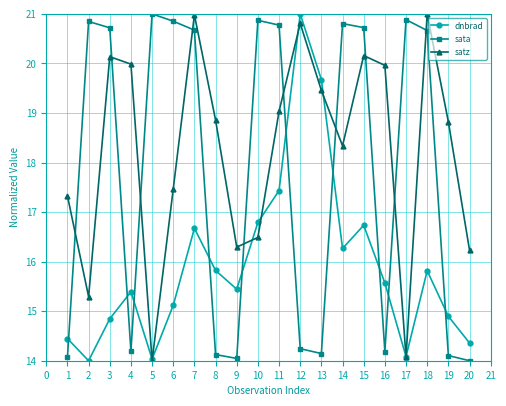

Which series has the largest total across all categories?

satz